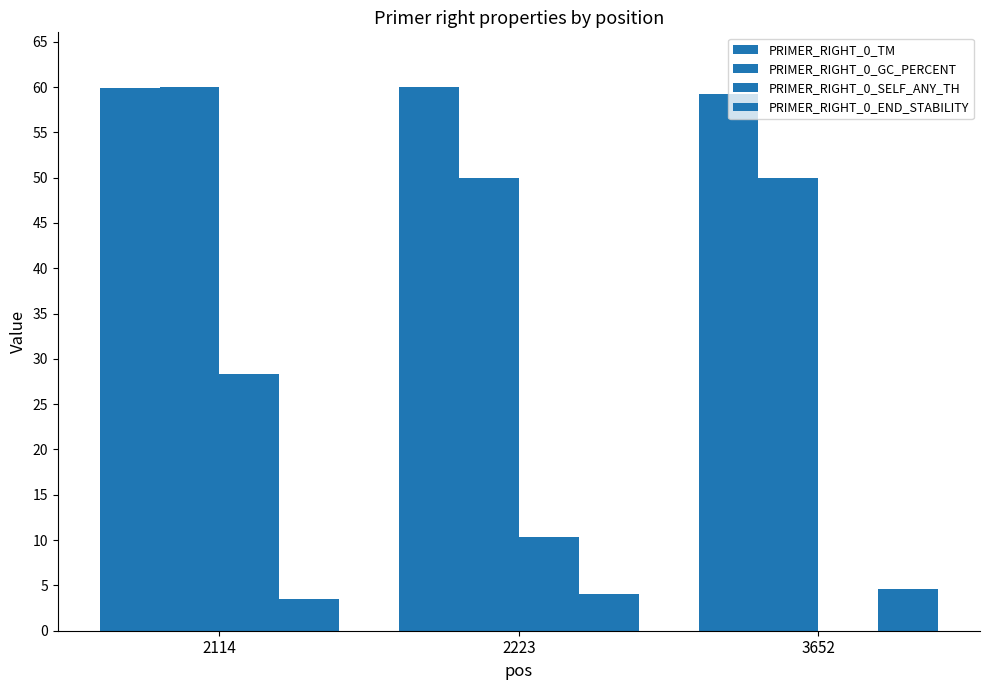

True or false: PRIMER_RIGHT_0_GC_PERCENT has a value of 60.0 at 2114.

True